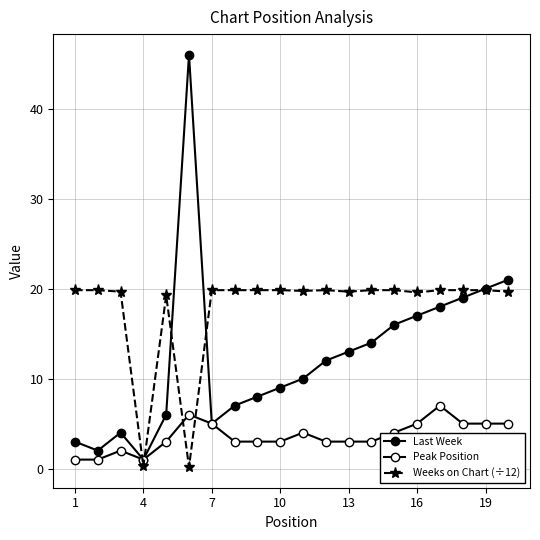

Rank the series by their maximum value, from highest to lowest.

Last Week, Weeks on Chart (÷12), Peak Position